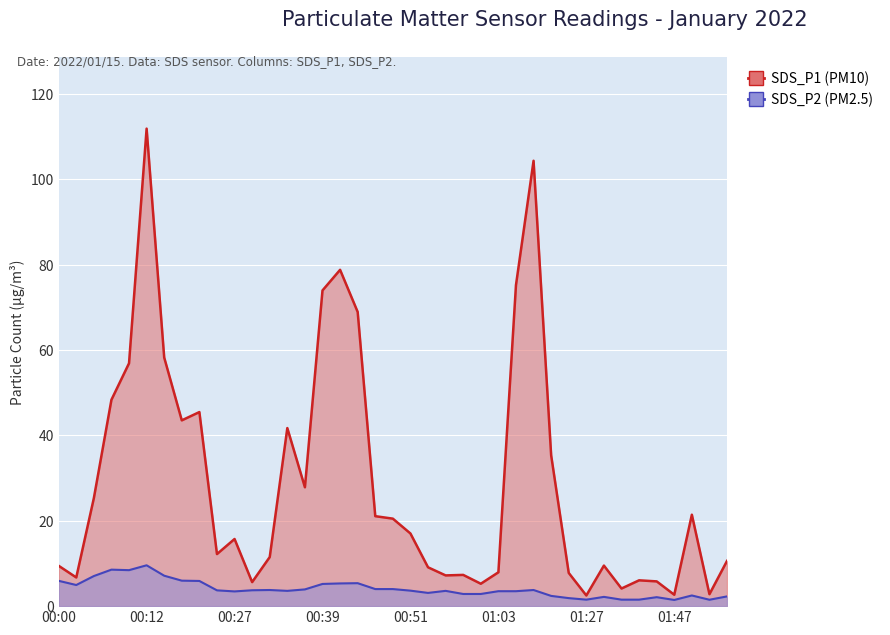

List the labels in order of SDS_P1 value, largest first.

00:12, 01:08, 00:41, 01:06, 00:39, 00:44, 00:14, 00:09, 00:07, 00:19, 00:17, 00:34, 01:10, 00:36, 00:04, 01:50, 00:46, 00:49, 00:51, 00:27, 00:22, 00:32, 01:55, 01:35, 00:00, 00:53, 01:03, 01:24, 00:58, 00:56, 00:02, 01:42, 01:45, 00:29, 01:01, 01:37, 01:52, 01:47, 01:27